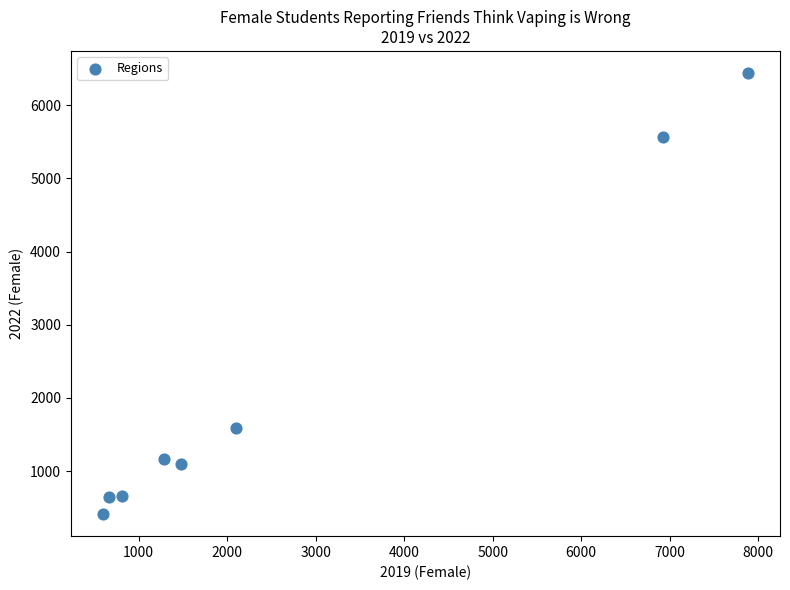

What Y value in the scatter plot is closest to 3426?

1594